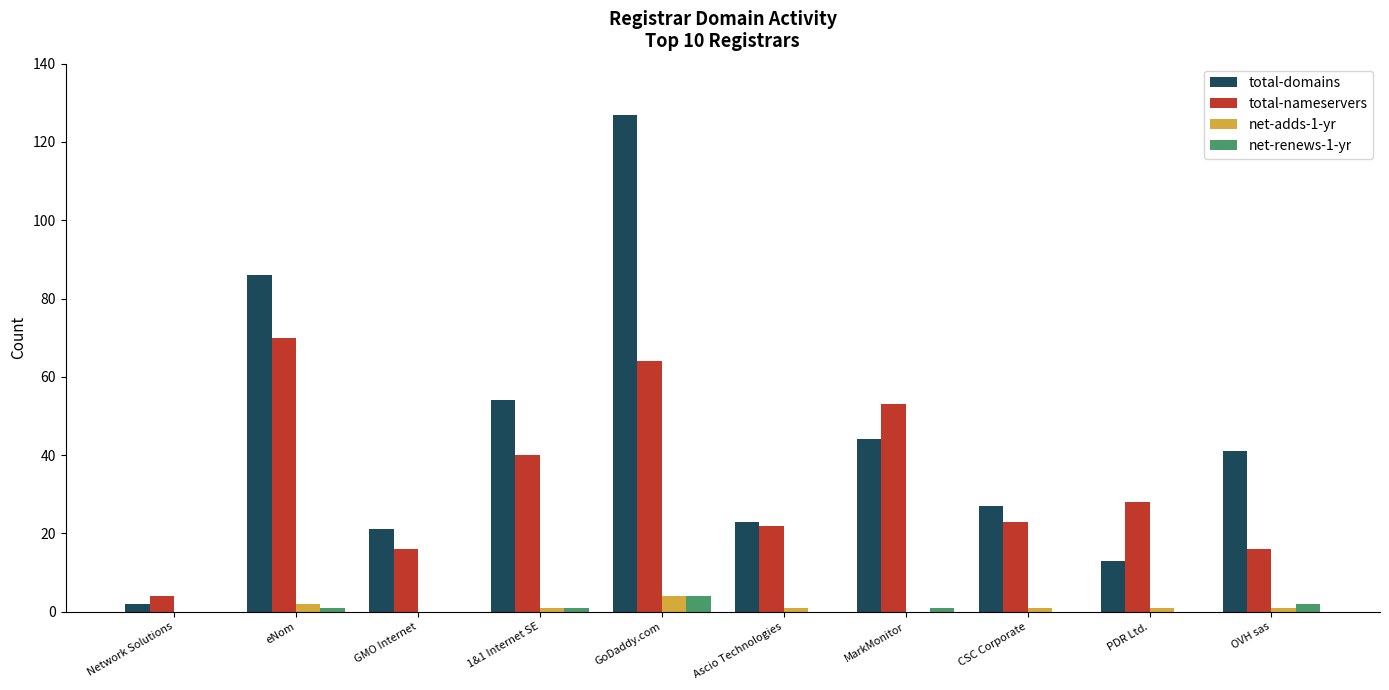

Reading left to right, list all the values displayed in this chart.

total-domains: 2	86	21	54	127	23	44	27	13	41
total-nameservers: 4	70	16	40	64	22	53	23	28	16
net-adds-1-yr: 0	2	0	1	4	1	0	1	1	1
net-renews-1-yr: 0	1	0	1	4	0	1	0	0	2